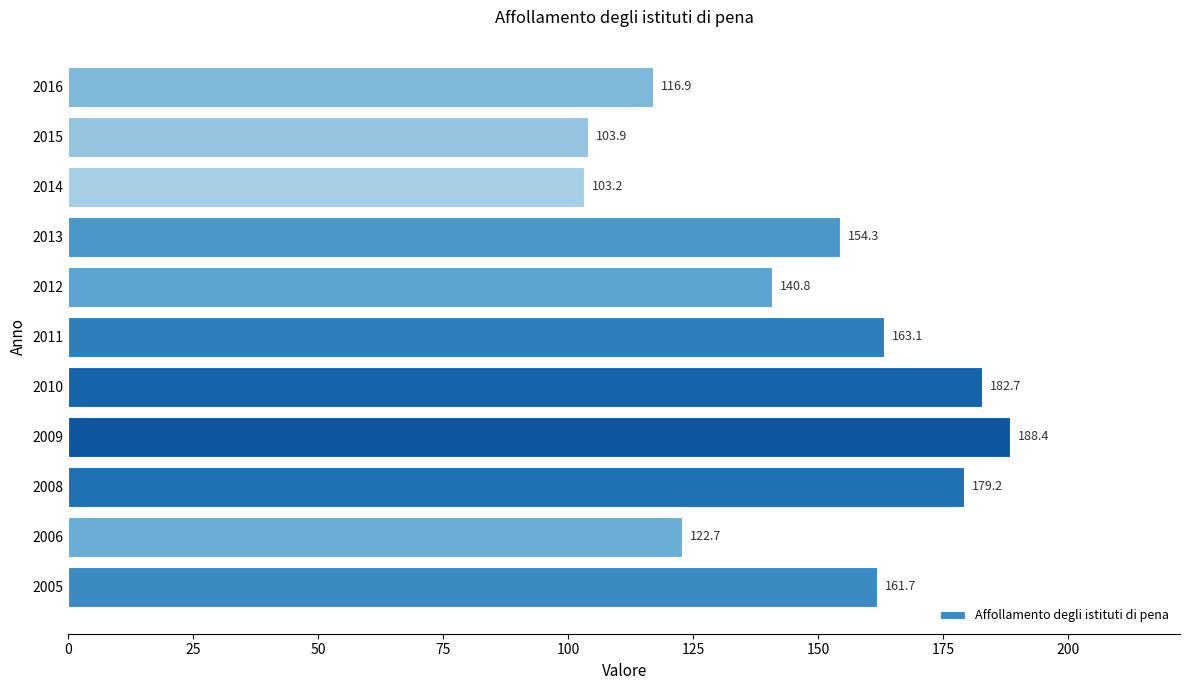

Which has a higher value, 2008 or 2014?

2008